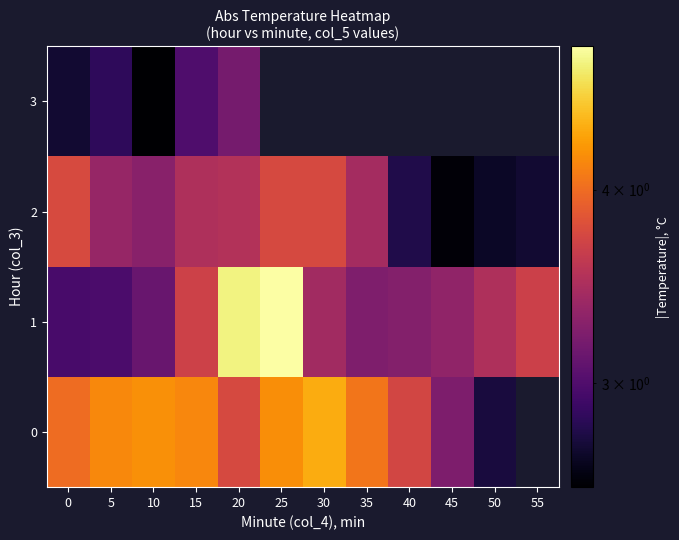

What is the approximate value of 0 at 5?

4.2